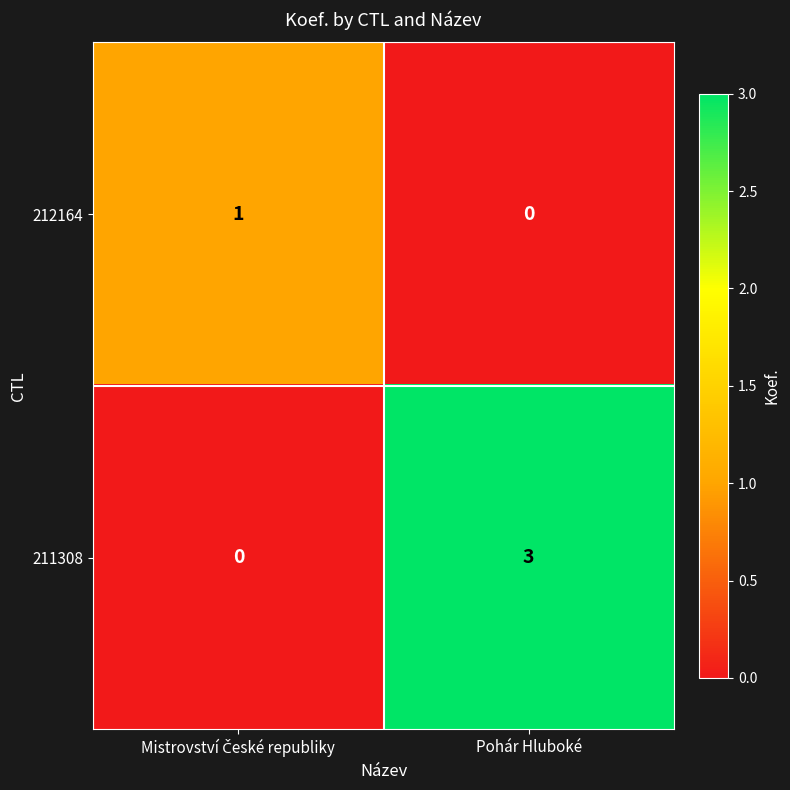

At which category is the sum across all series the highest?

Pohár Hluboké